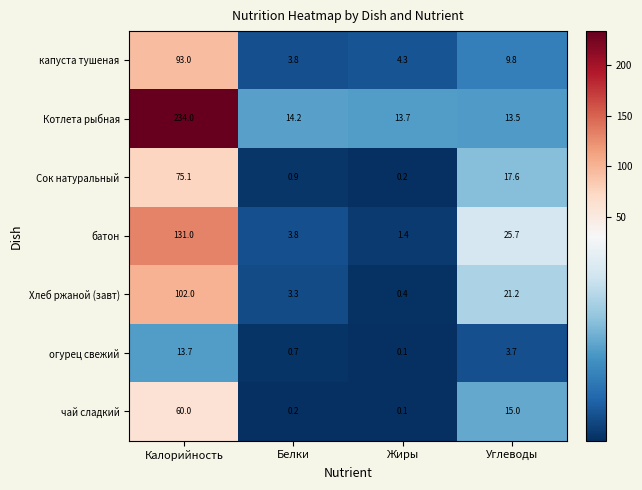

Is it true that Котлета рыбная equals 18.5 at Белки?

False